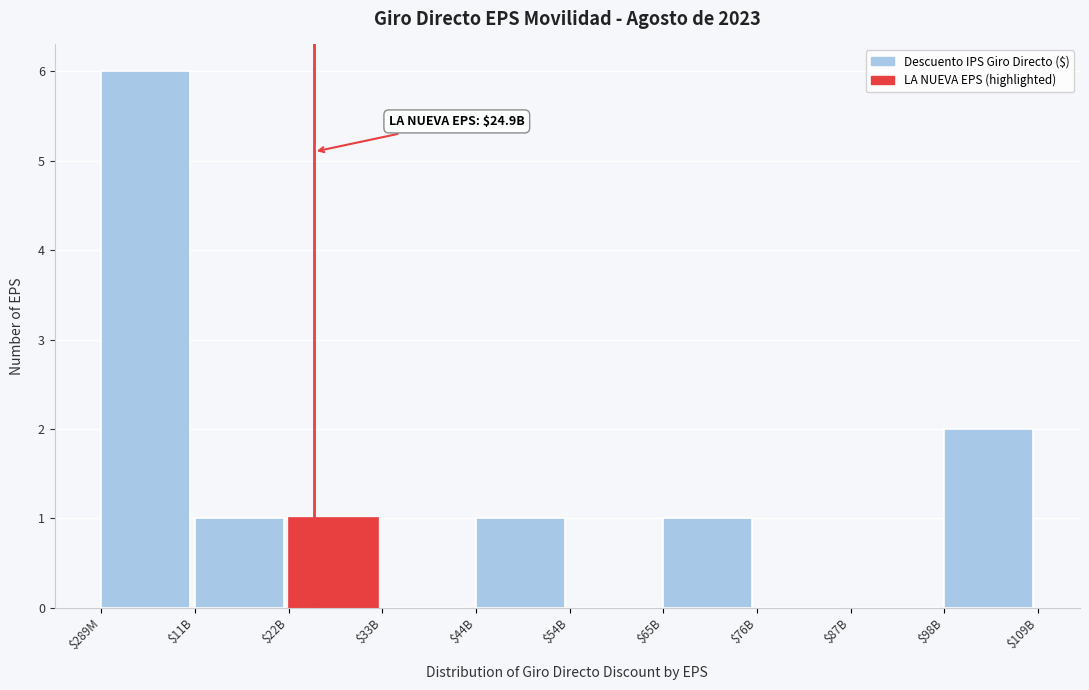

Which category has the highest value across all series?

$289M